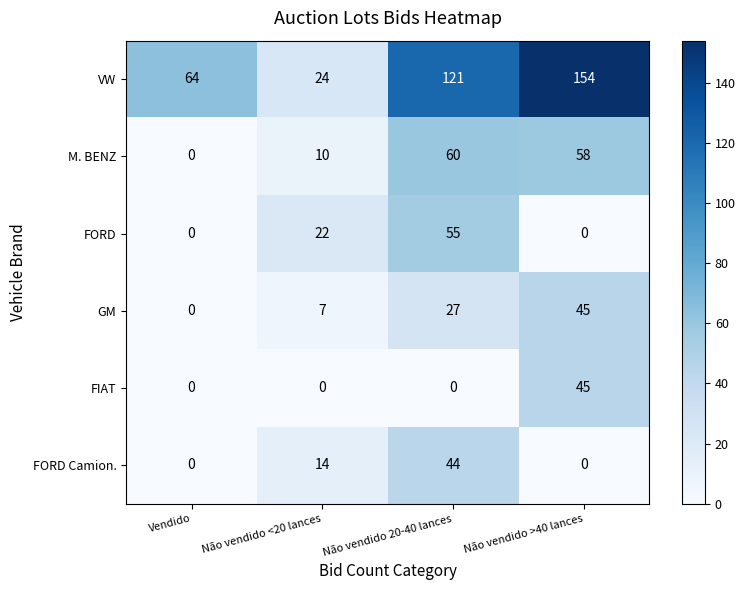

At which category does the chart reach its peak across all series?

Não vendido >40 lances